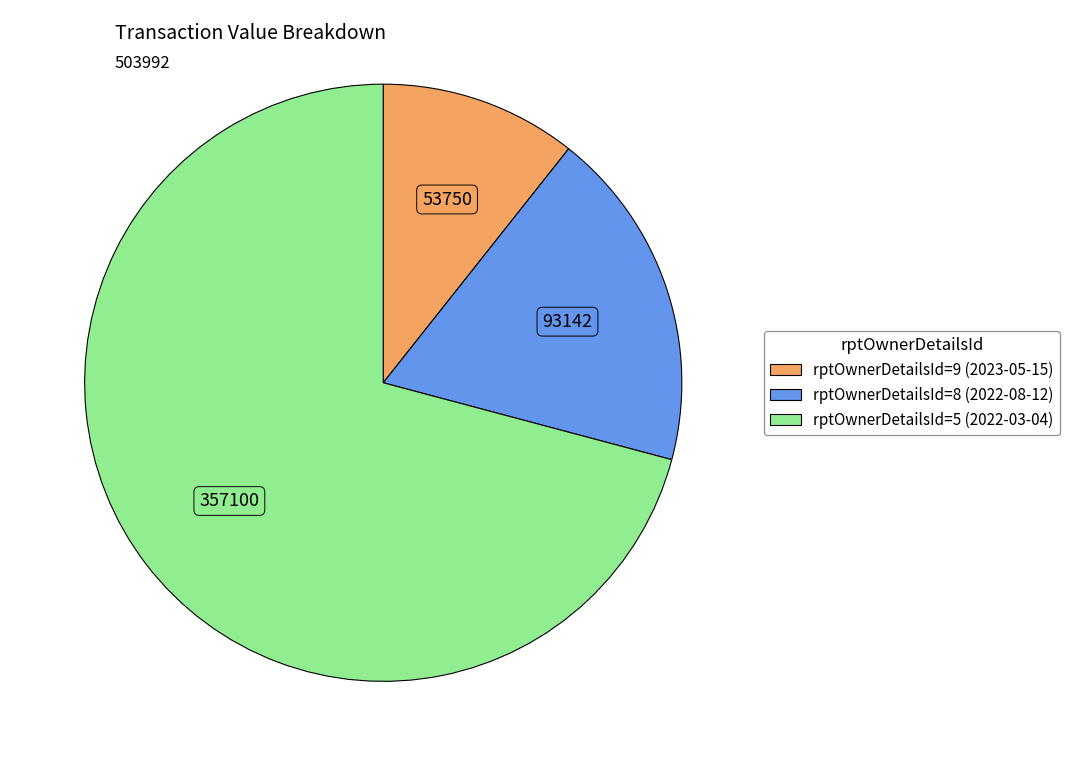

Rank the categories by value from lowest to highest.

rptOwnerDetailsId=9 (2023-05-15), rptOwnerDetailsId=8 (2022-08-12), rptOwnerDetailsId=5 (2022-03-04)